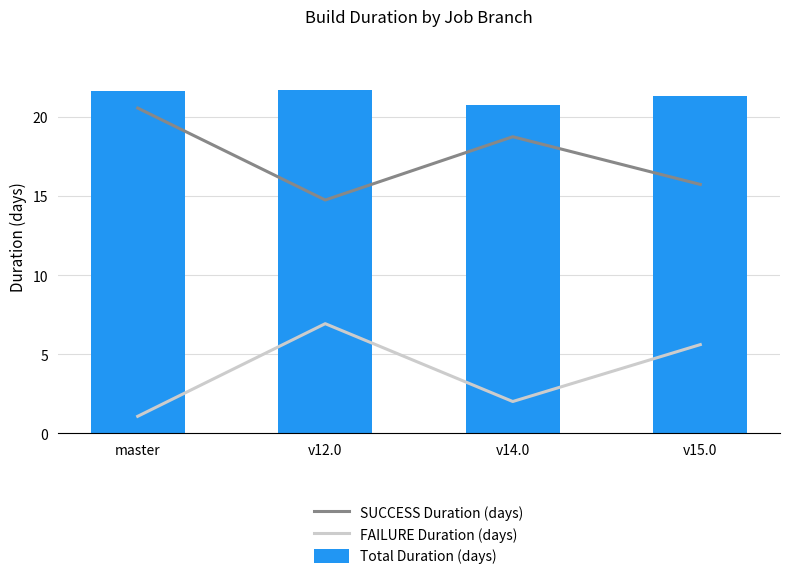

At which label does SUCCESS Duration (days) reach its peak?

master